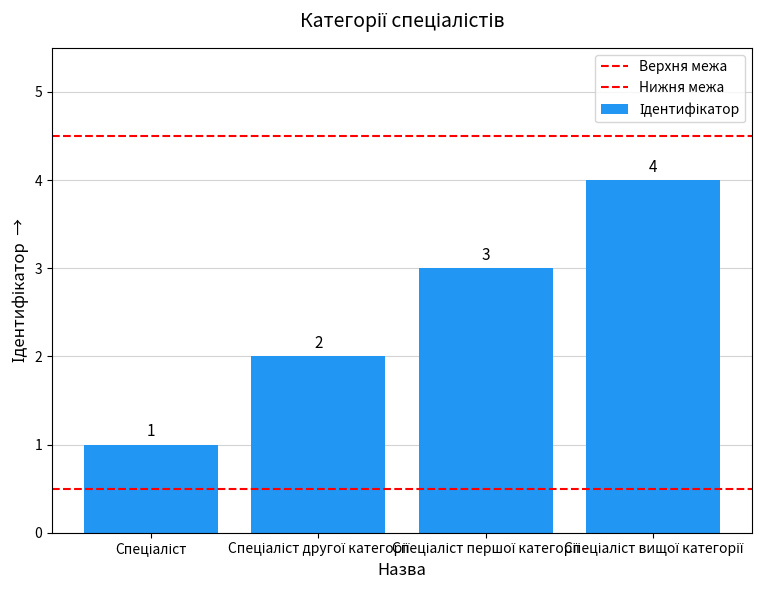

Which category has the lowest value across all series?

Спеціаліст